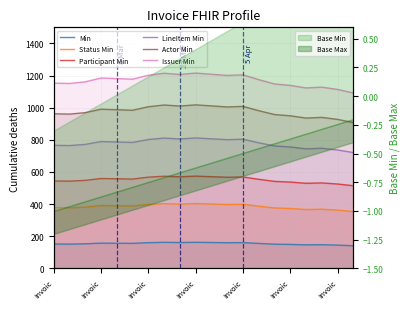

At which category does the chart reach its peak across all series?

Invoic